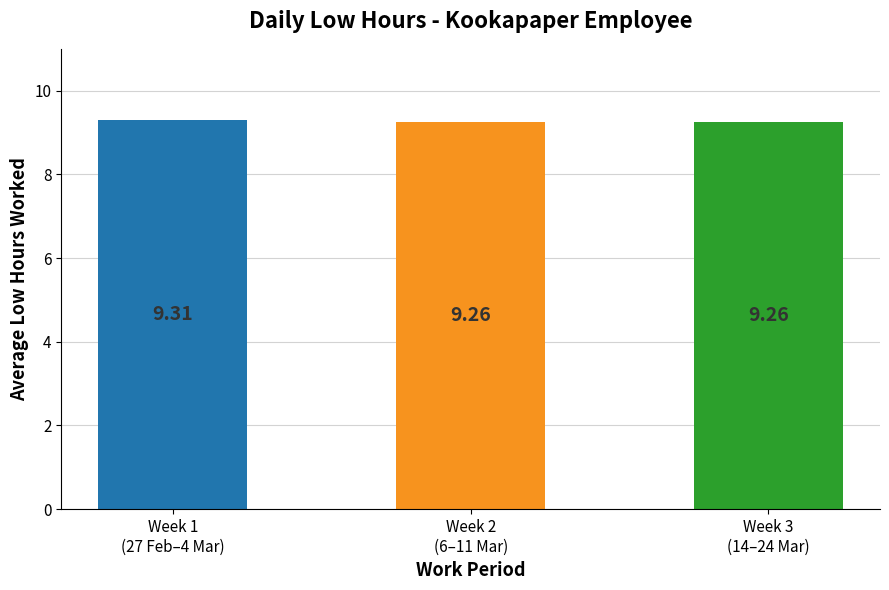

How many bars are there in total?

3